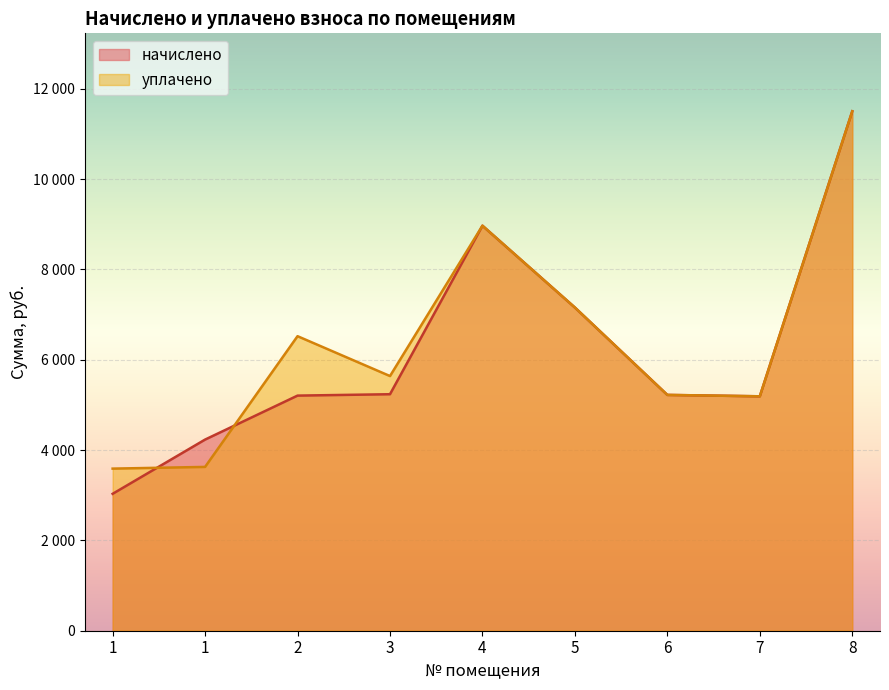

Reading left to right, extract all data points from this chart.

начислено: 1=3032.0	1=4233.3	2=5207.0	3=5237.8	4=8970.2	5=7157.8	6=5222.4	7=5191.7	8=11504.6
уплачено: 1=3590.1	1=3627.8	2=6523.2	3=5640.1	4=8970.2	5=7157.8	6=5222.4	7=5191.7	8=11504.6